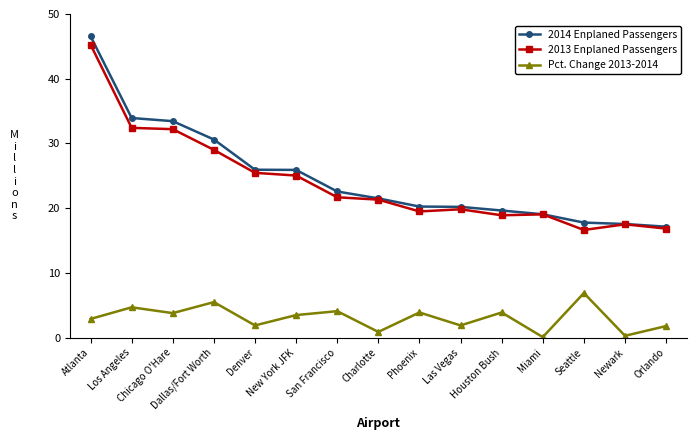

At which category does Pct. Change 2013-2014 reach its first local peak?

Los Angeles